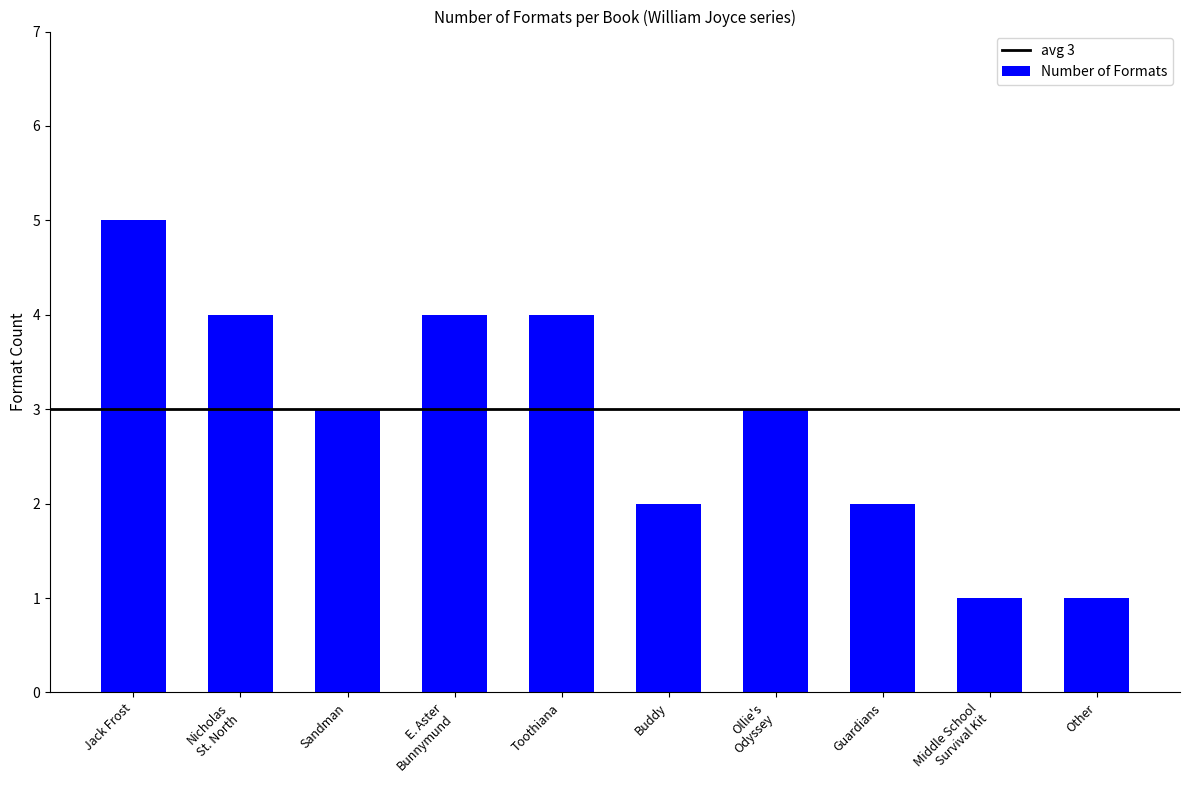

Between Buddy and Sandman, which is larger?

Sandman